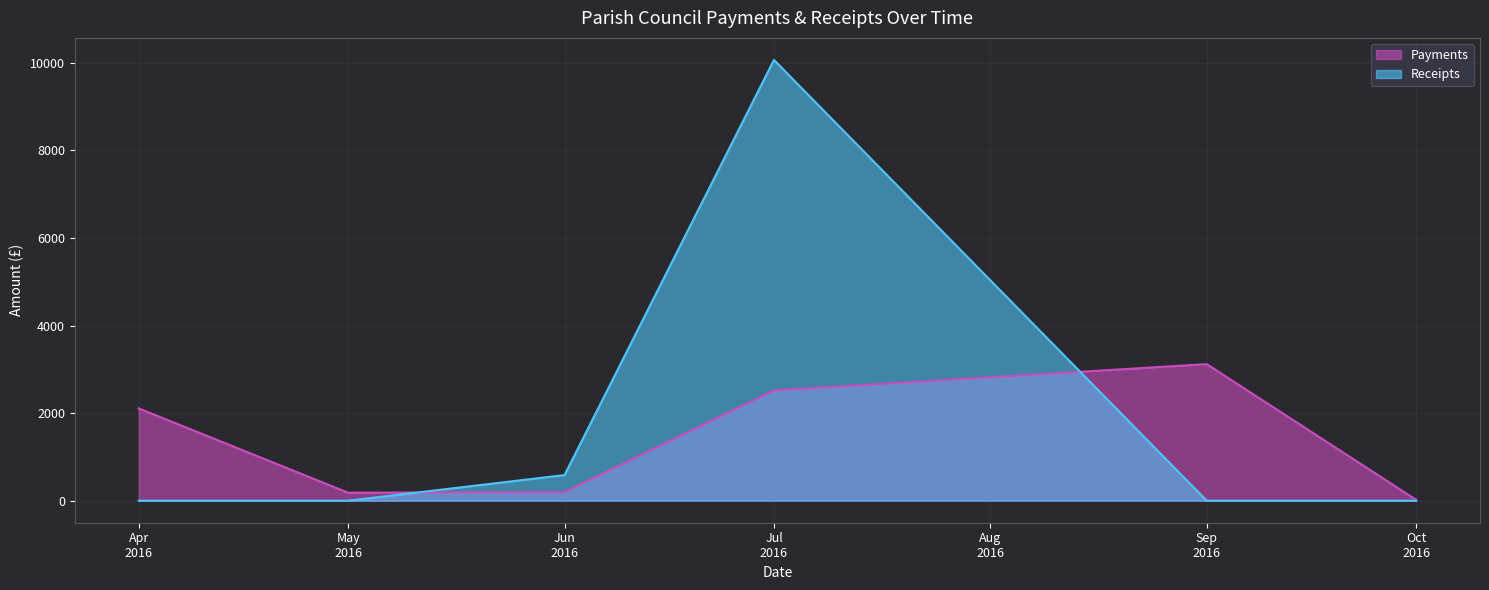

Where do Payments and Receipts first cross each other?

May
2016 and Jun
2016